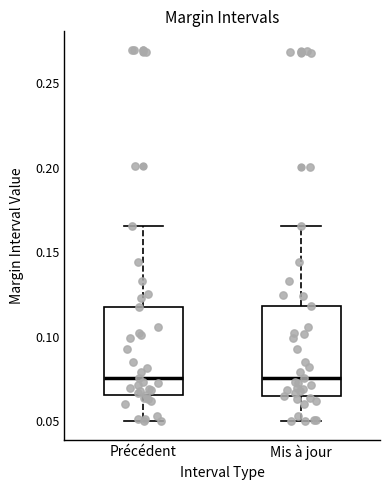

Reading left to right, read every box against the y-axis: the position of its median line, the range the box covers, and the ends of its whiskers. The values are not printed on the chart, so give them approximately, as read against the axis.

Précédent: median 0.075, box 0.065 to 0.120, whiskers 0.050 to 0.165
Mis à jour: median 0.075, box 0.065 to 0.120, whiskers 0.050 to 0.165